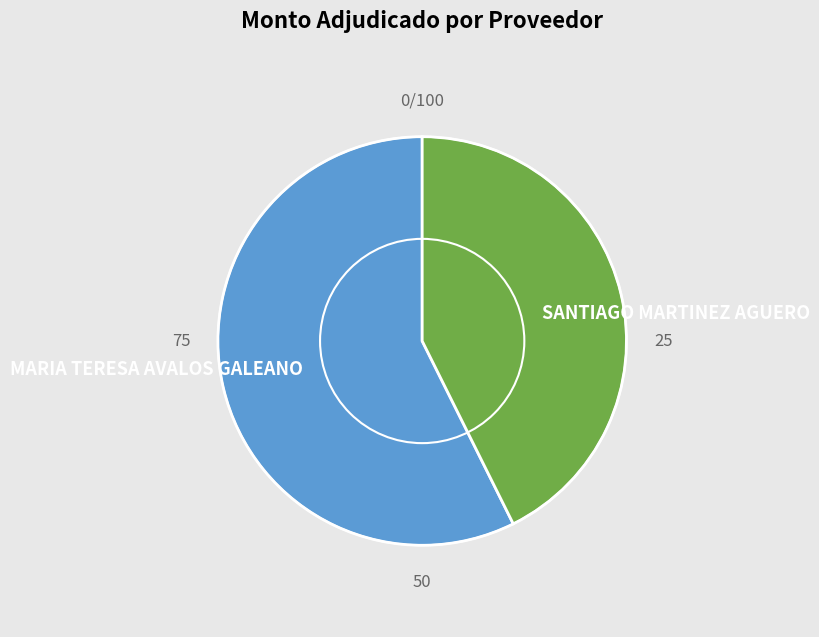

True or false: SANTIAGO MARTINEZ AGUERO accounts for 43% of the total.

True